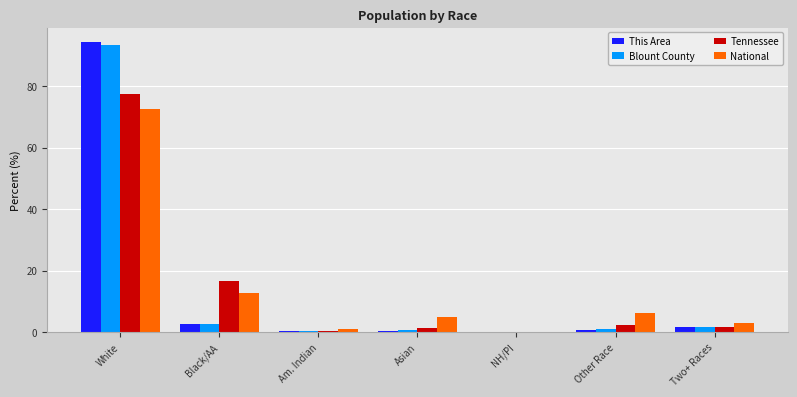

The value of National at Am. Indian is 0.9. True or false?

True